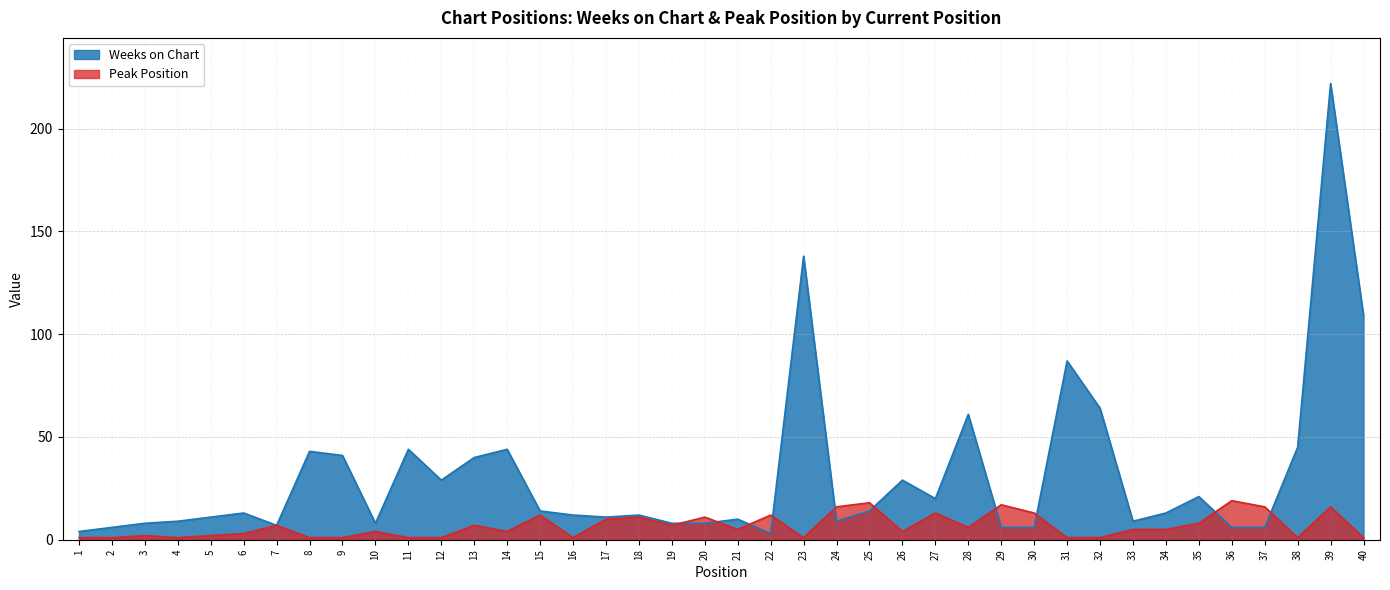

How many values in the Weeks on Chart series exceed 13?

18